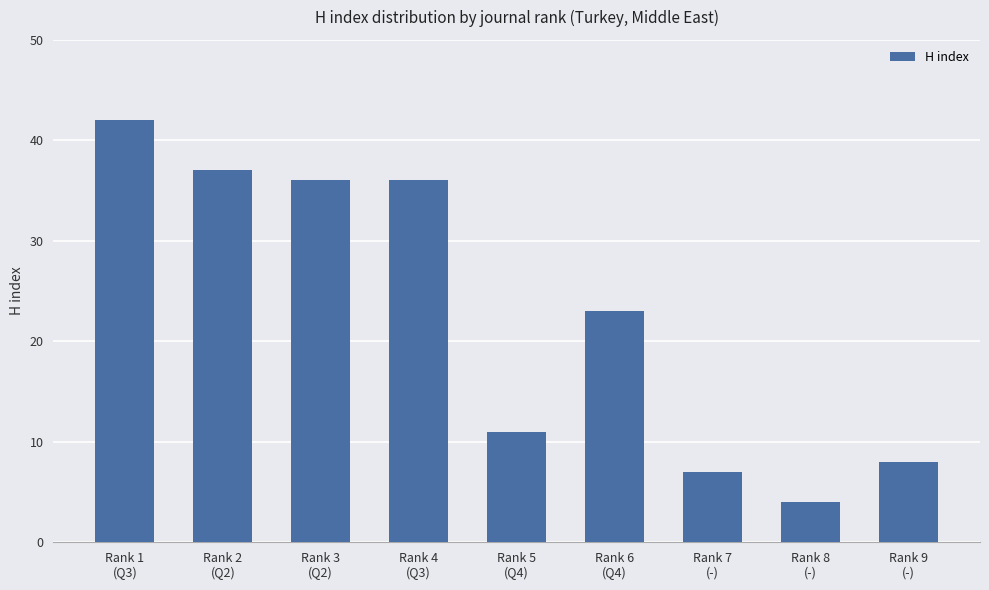

Are the bars grouped side by side (vs. stacked)?

No